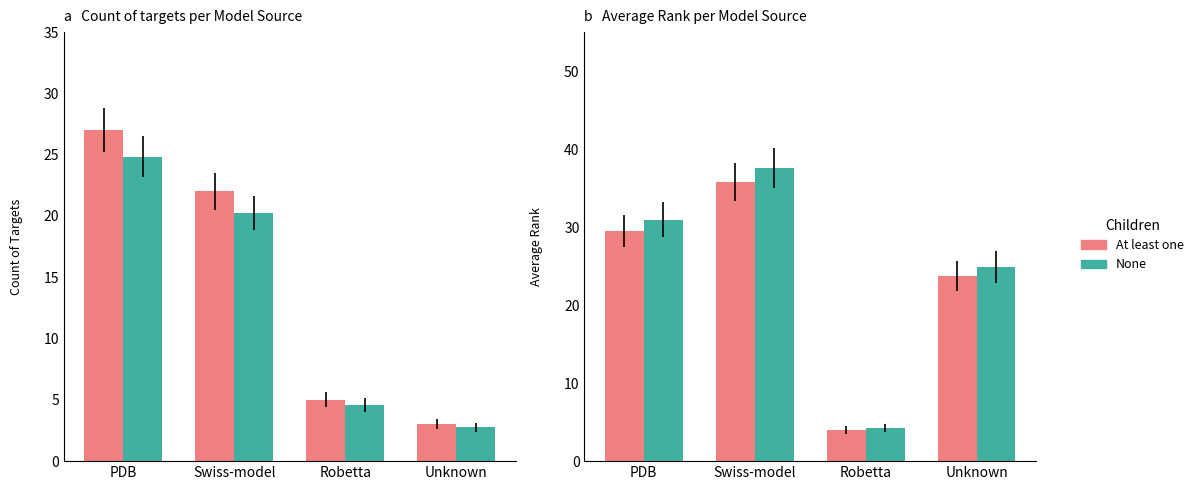

Which series has the widest spread of values?

Adj Avg Rank